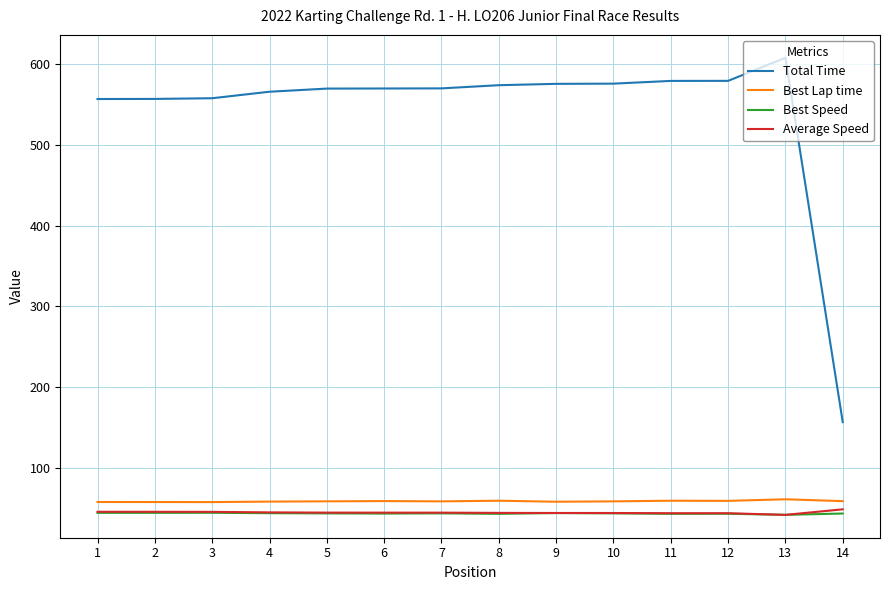

What is the smallest value displayed?

41.4